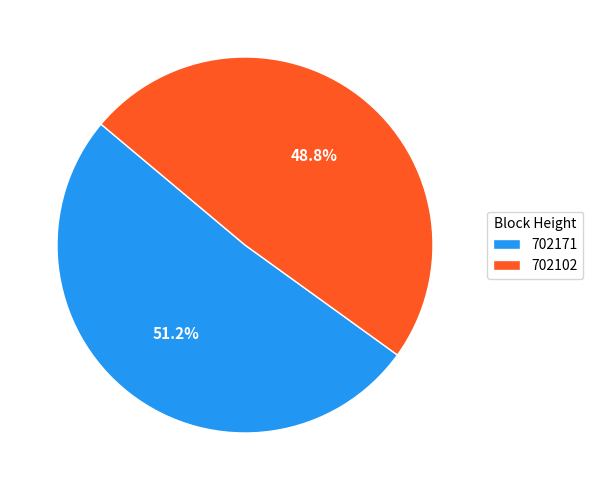

True or false: 702171 accounts for 61% of the total.

False